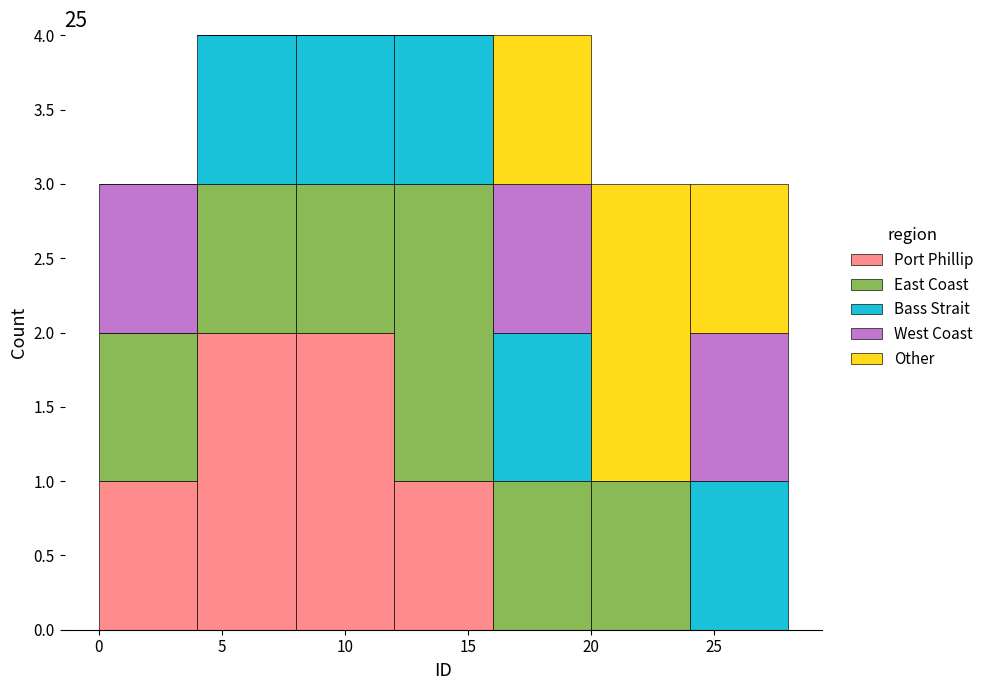

Reading left to right, list every stacked bar in this chart as the range it spans on the x-axis followed by its total height. The values are not printed on the chart, so give them approximately, as read against the axis.

0 to 4: 3
4 to 8: 4
8 to 12: 4
12 to 16: 4
16 to 20: 4
20 to 24: 3
24 to 28: 3